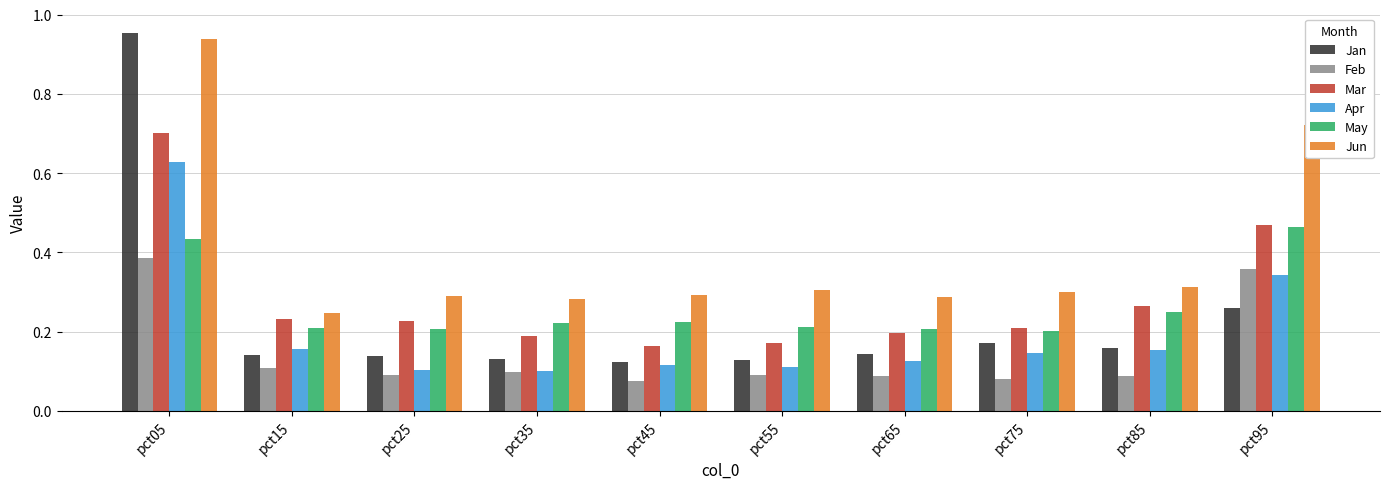

At which label does Jun reach its peak?

pct05